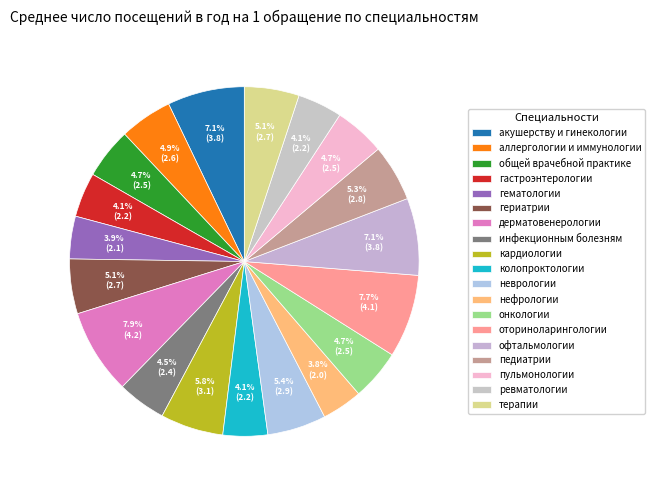

What is the change in value from колопроктологии to пульмонологии?

+0.3